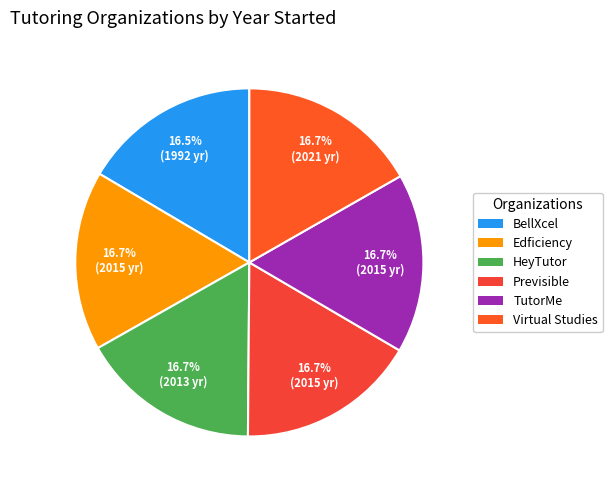

Is it true that BellXcel is 24% of the pie?

False